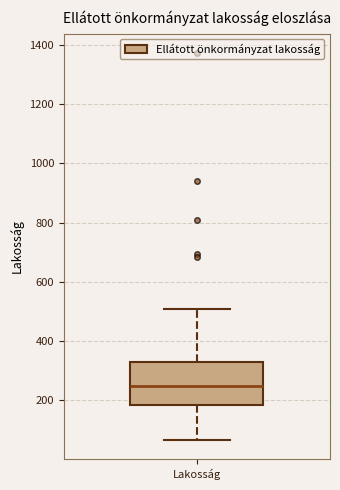

Read this box plot against the y-axis: the position of the median line, the range covered by the box, and the ends of both whiskers. The values are not printed on the chart, so give them approximately, as read against the axis.

median 240, box 180 to 320, whiskers 60 to 500